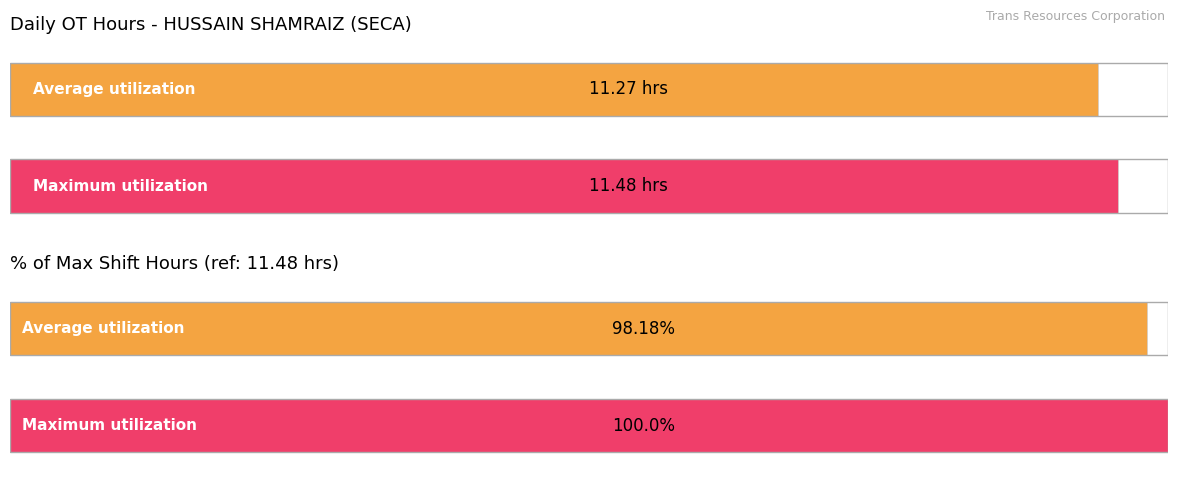

Does the chart contain any negative values?

No